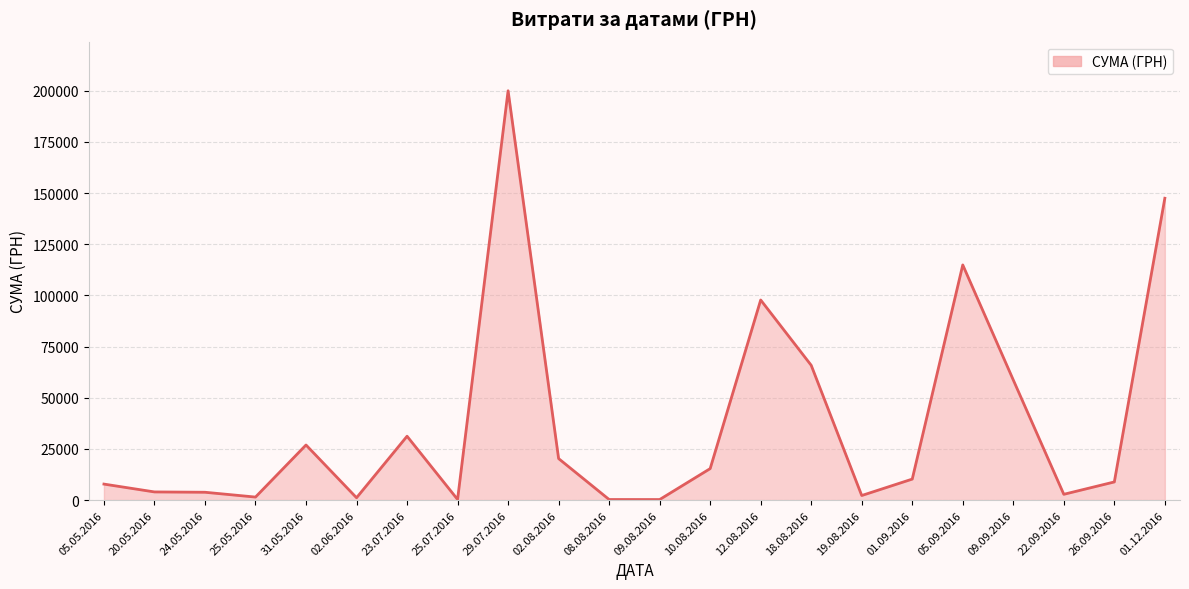

True or false: the data shows 340.2 at 25.07.2016.

True